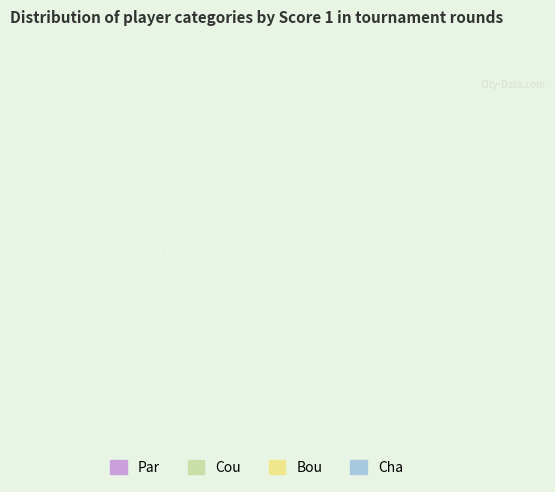

Does any single category account for the majority?

No